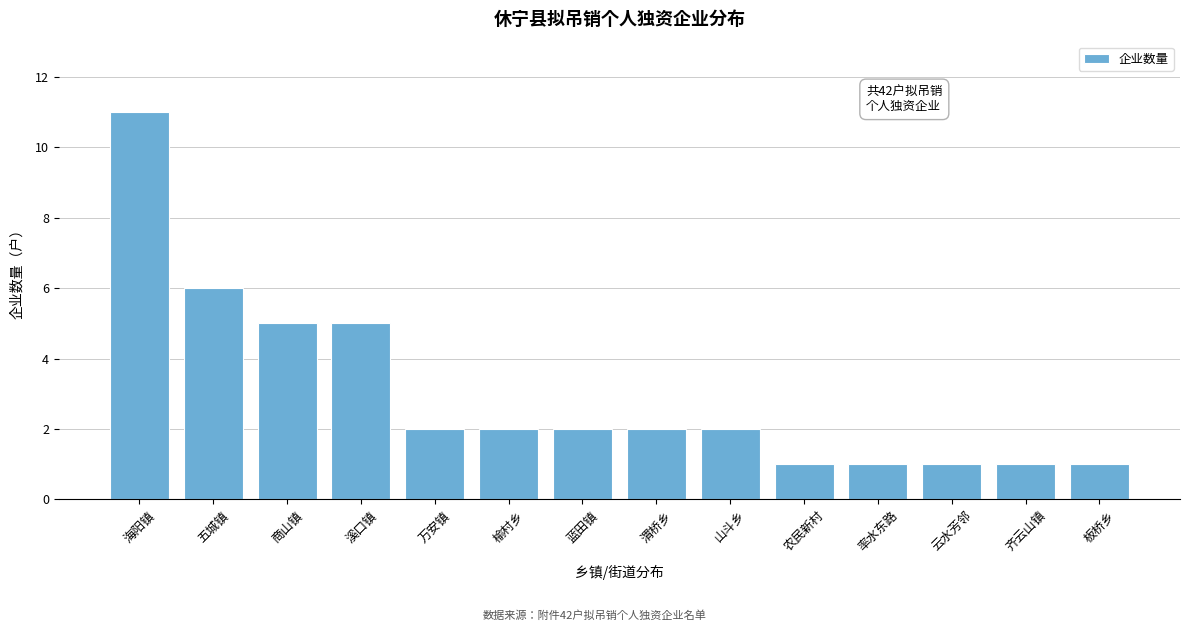

Reading right to left, extract all data points from this chart.

板桥乡=1	齐云山镇=1	云水芳邻=1	率水东路=1	农民新村=1	山斗乡=2	渭桥乡=2	蓝田镇=2	榆村乡=2	万安镇=2	溪口镇=5	商山镇=5	五城镇=6	海阳镇=11